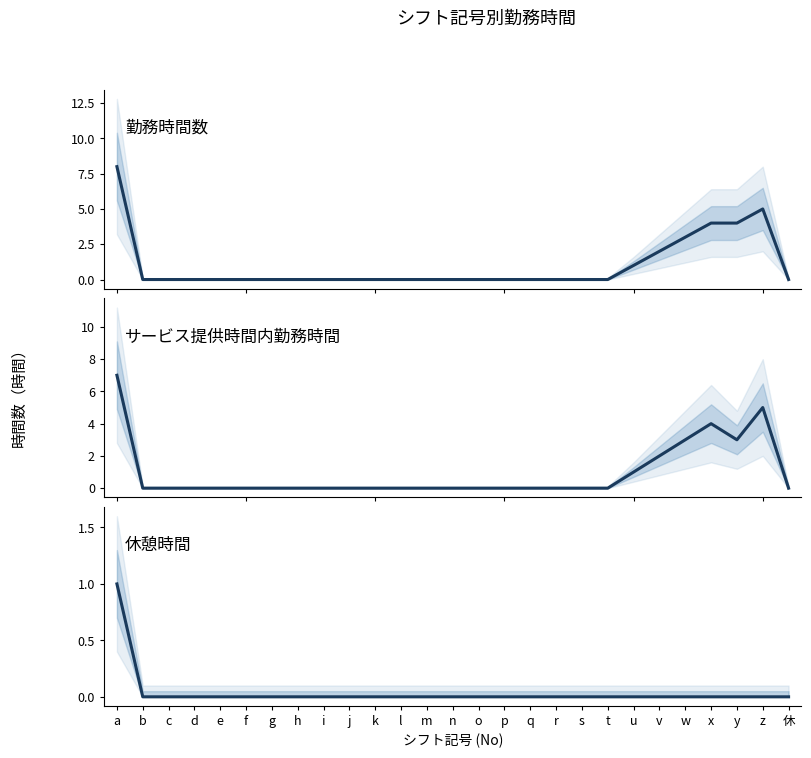

Is this an area chart (filled region under the line)?

No